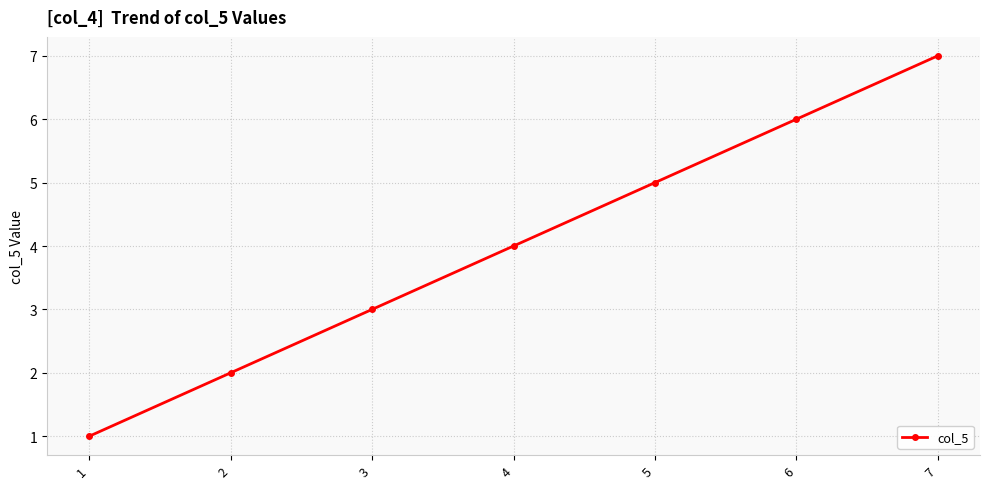

List the labels in order of value, smallest first.

1, 2, 3, 4, 5, 6, 7